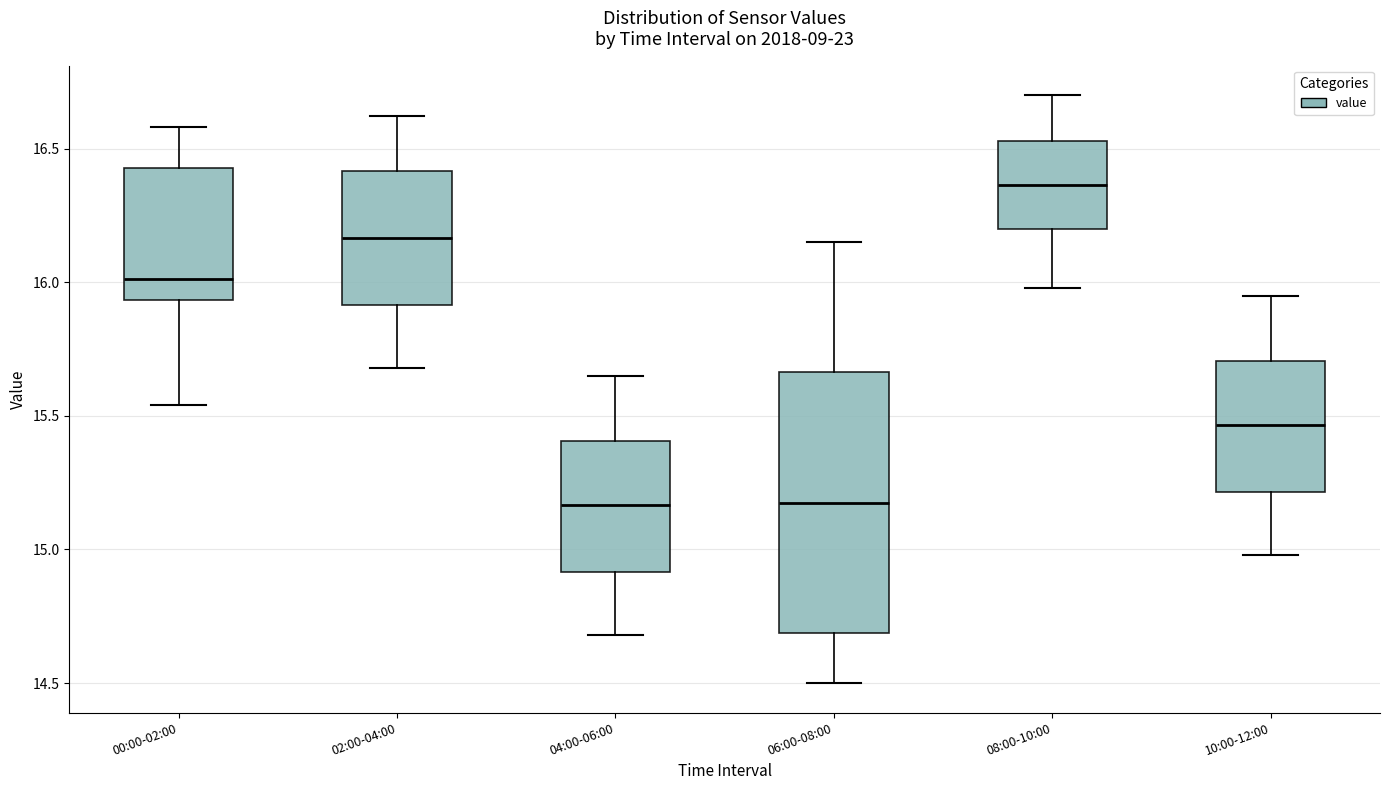

Reading left to right, transcribe this box plot: for each box, give where its median line is, the range the box spans, and where its two whiskers end, as read against the y-axis. The values are not printed on the chart, so give them approximately, as read against the axis.

00:00-02:00: median 16.00, box 15.95 to 16.45, whiskers 15.55 to 16.60
02:00-04:00: median 16.15, box 15.90 to 16.40, whiskers 15.70 to 16.60
04:00-06:00: median 15.15, box 14.90 to 15.40, whiskers 14.70 to 15.65
06:00-08:00: median 15.20, box 14.70 to 15.65, whiskers 14.50 to 16.15
08:00-10:00: median 16.35, box 16.20 to 16.55, whiskers 16.00 to 16.70
10:00-12:00: median 15.45, box 15.20 to 15.70, whiskers 15.00 to 15.95